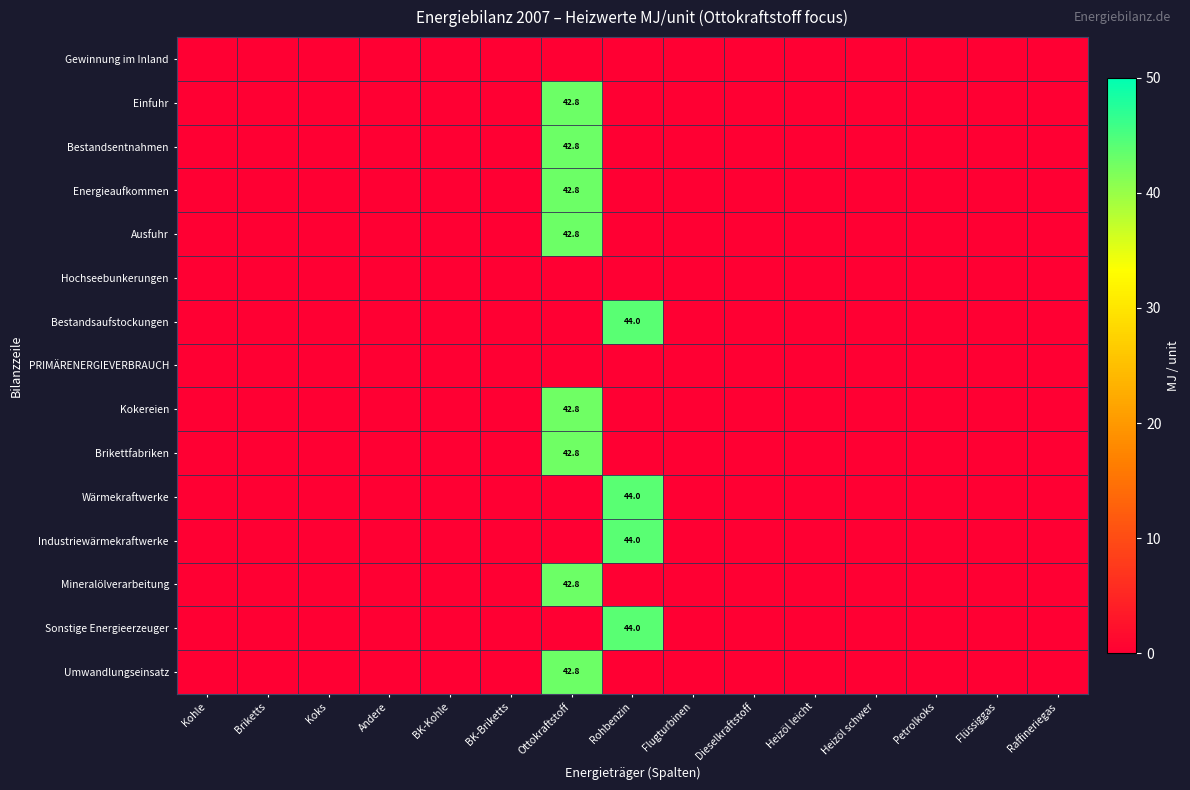

At which label does Mineralölverarbeitung reach its peak?

Ottokraftstoff